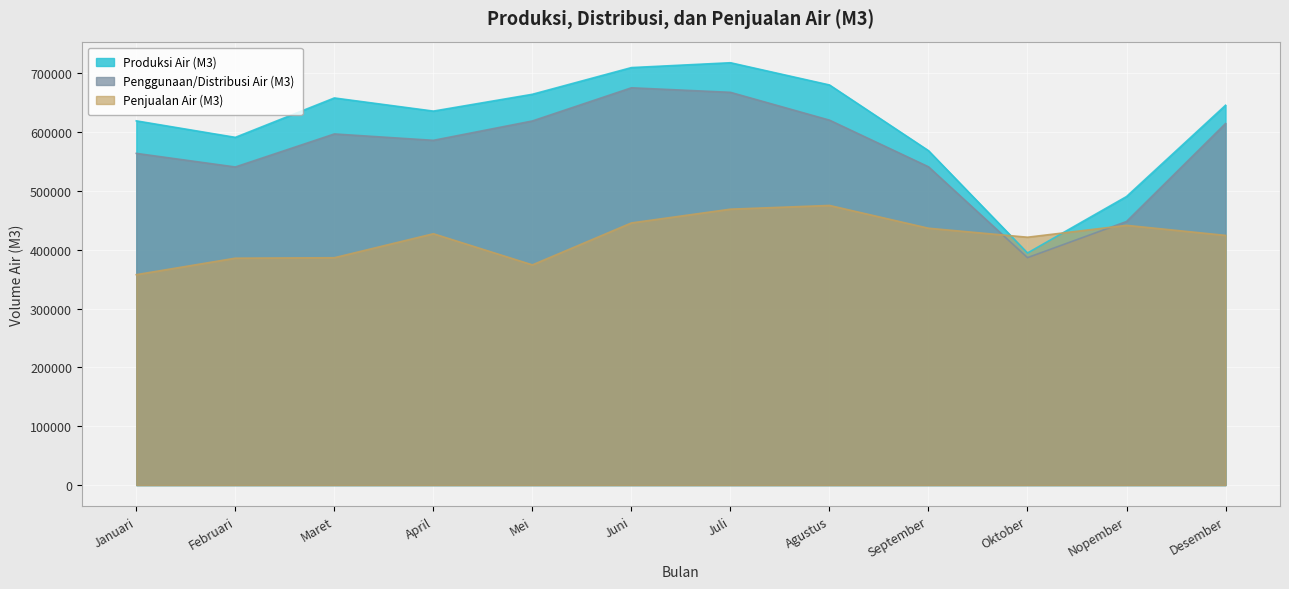

Reading right to left, transcribe all the data shown in this chart.

Produksi Air (M3): Desember=645983.0	Nopember=490754.0	Oktober=394703.0	September=568768.0	Agustus=680500.0	Juli=718301.9	Juni=710046.2	Mei=664648.2	April=636036.0	Maret=658383.0	Februari=591385.8	Januari=619443.0
Penggunaan/Distribusi Air (M3): Desember=614881.0	Nopember=448278.0	Oktober=386820.0	September=541330.0	Agustus=620655.0	Juli=667957.8	Juni=675676.0	Mei=619258.1	April=586320.0	Maret=597171.0	Februari=541014.2	Januari=564141.0
Penjualan Air (M3): Desember=424665.0	Nopember=441765.0	Oktober=421549.0	September=436835.0	Agustus=475597.0	Juli=469246.0	Juni=445840.0	Mei=374485.0	April=427474.0	Maret=386671.0	Februari=385895.0	Januari=357863.0